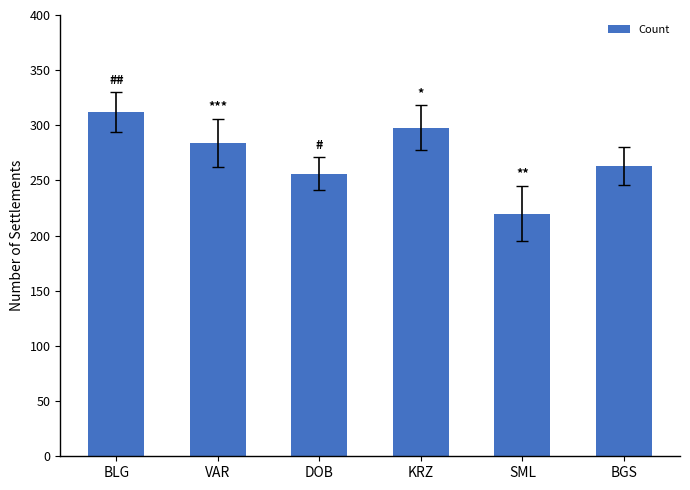

List the labels in order of value, smallest first.

SML, DOB, BGS, VAR, KRZ, BLG